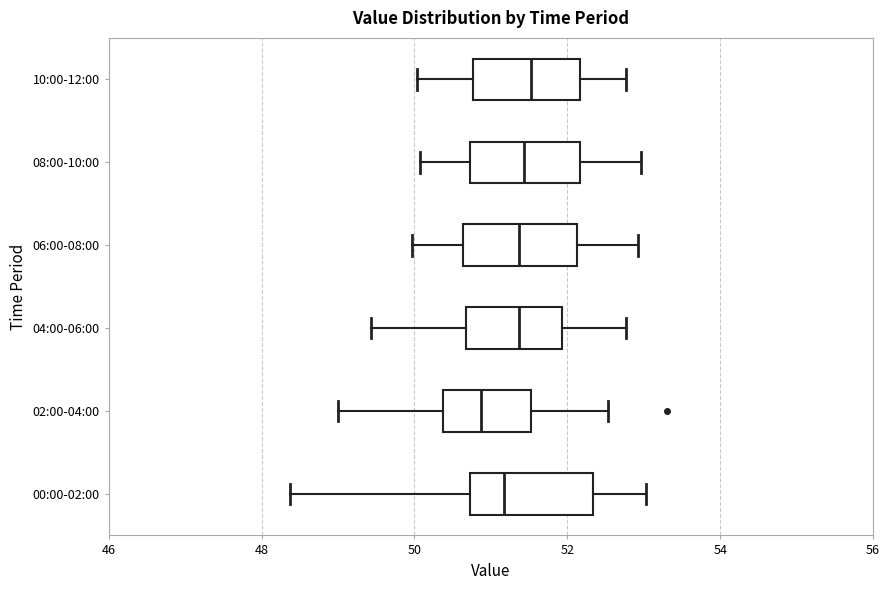

Where does the right whisker of the box for 02:00-04:00 end on the x-axis? The values are not printed on the chart, so give them approximately, as read against the axis.

52.6